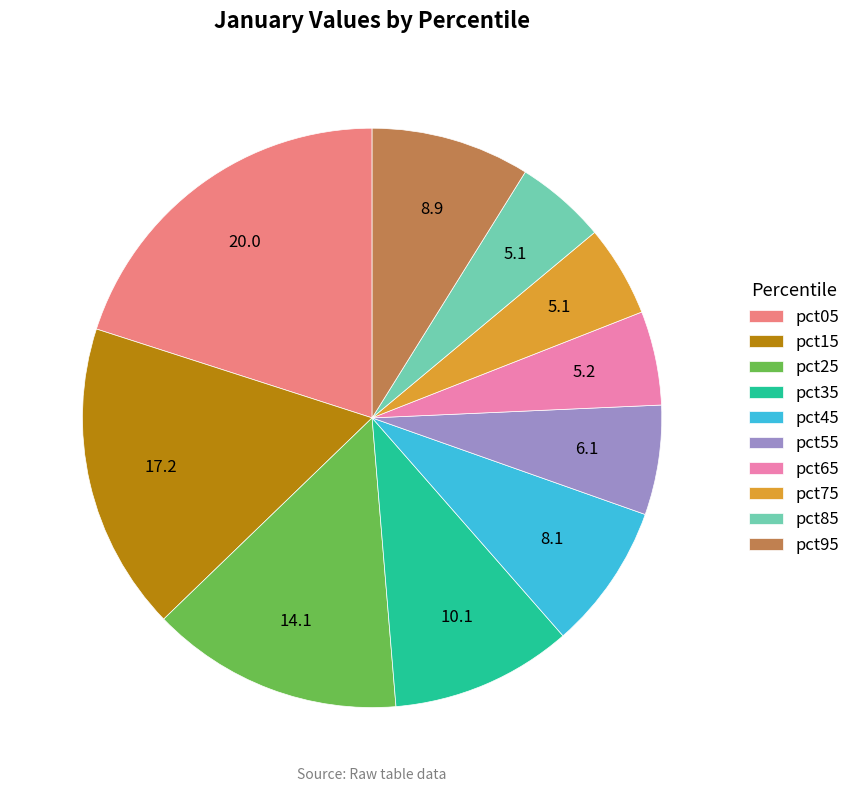

Is it true that pct95 is 1% of the pie?

False